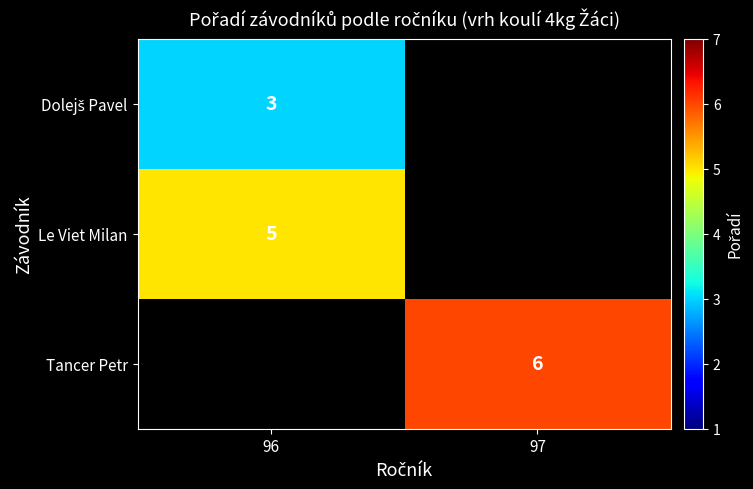

Between 96 and 97, which is larger?

97